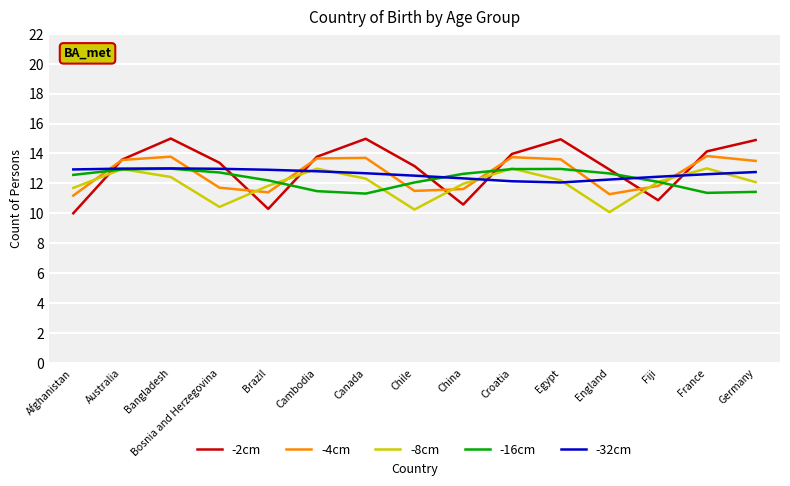

Count the number of data series in this chart.

5